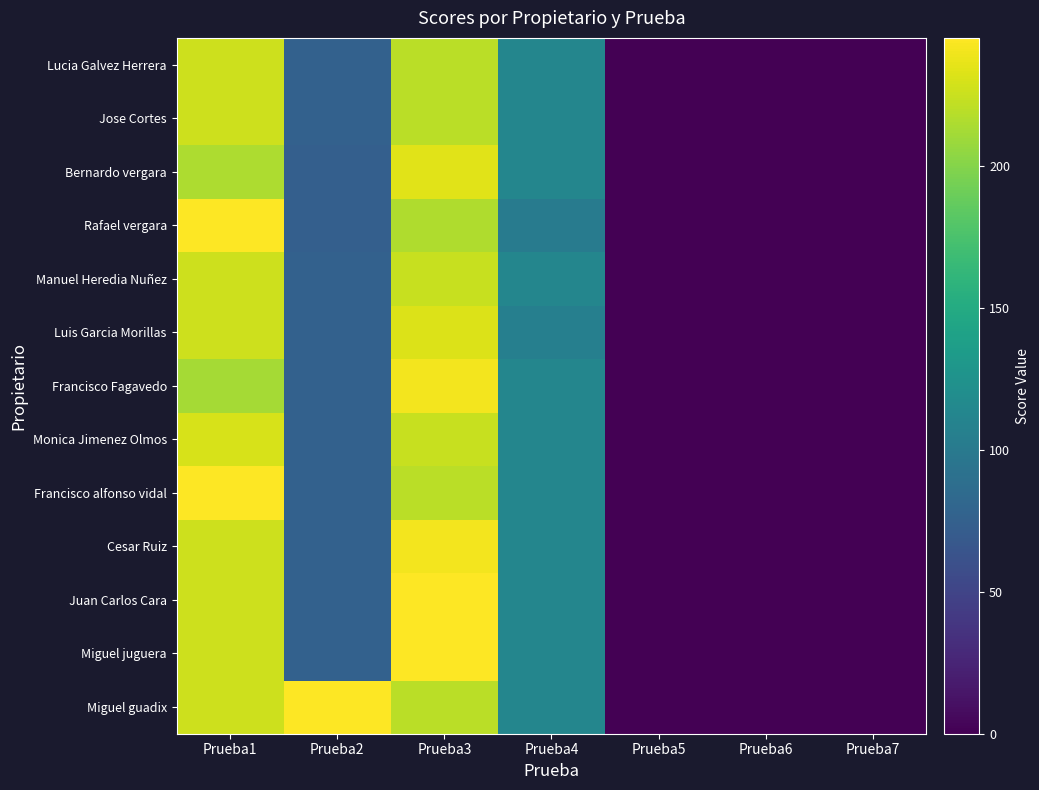

Rank the series by their maximum value, from lowest to highest.

Manuel Heredia Nuñez, Jose Cortes, Lucia Galvez Herrera, Monica Jimenez Olmos, Luis Garcia Morillas, Bernardo vergara, Cesar Ruiz, Francisco Fagavedo, Miguel guadix, Miguel juguera, Juan Carlos Cara, Francisco alfonso vidal, Rafael vergara